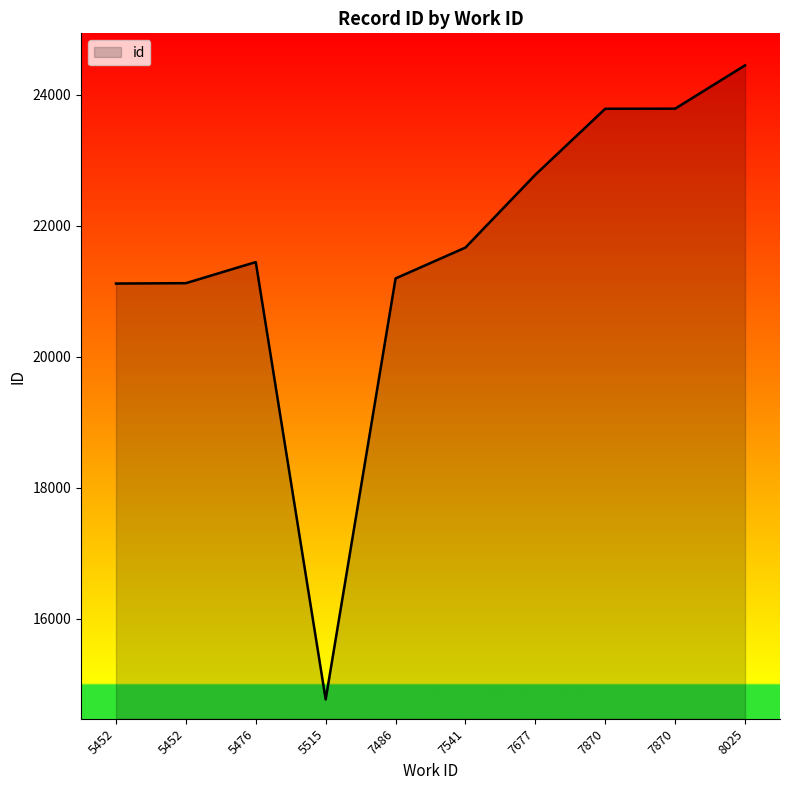

Does the chart have visible grid lines?

No